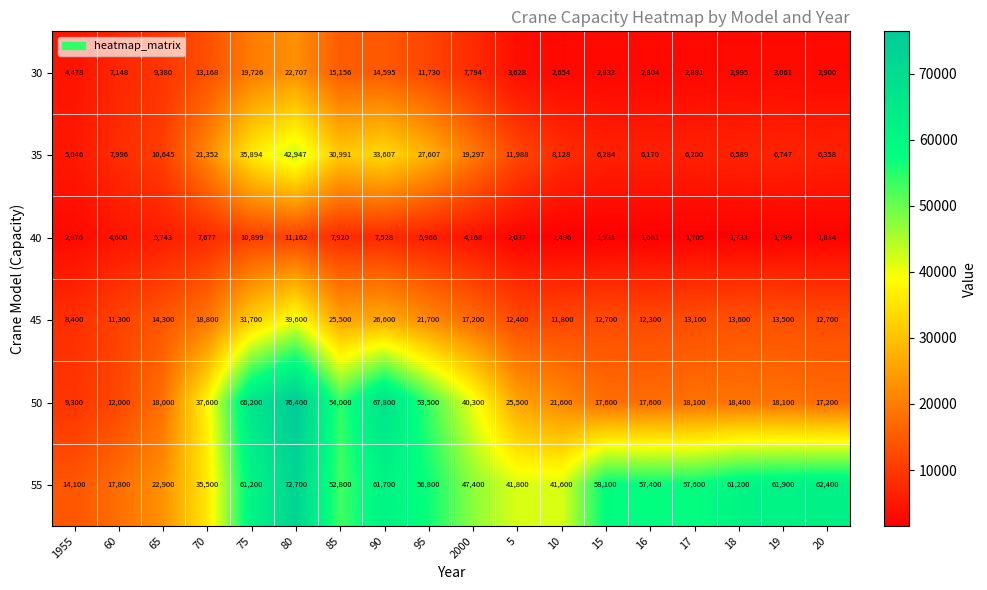

At how many categories does at least one series exceed 51284?

11